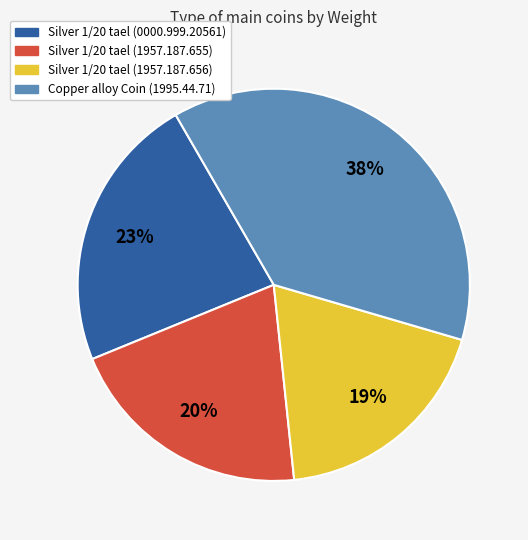

Is there a majority slice in this chart?

No